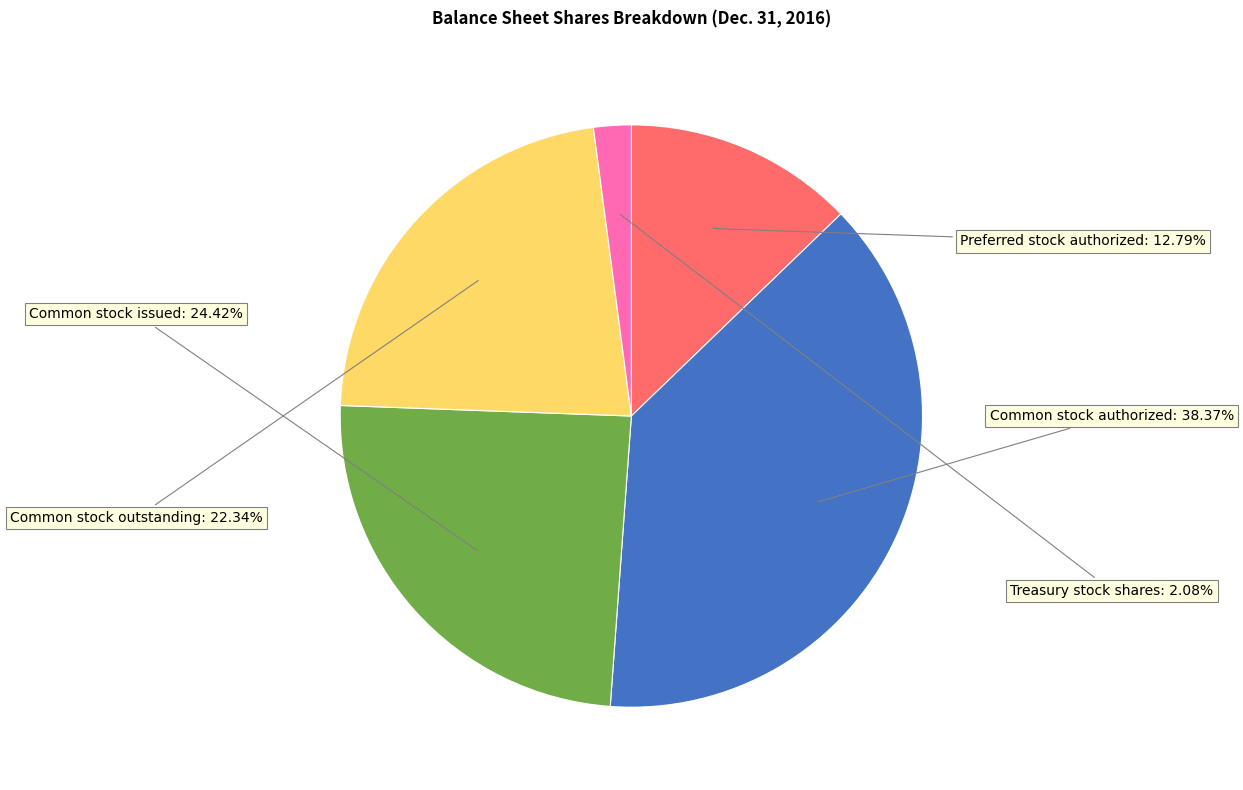

Is there any slice that represents more than half of the pie?

No